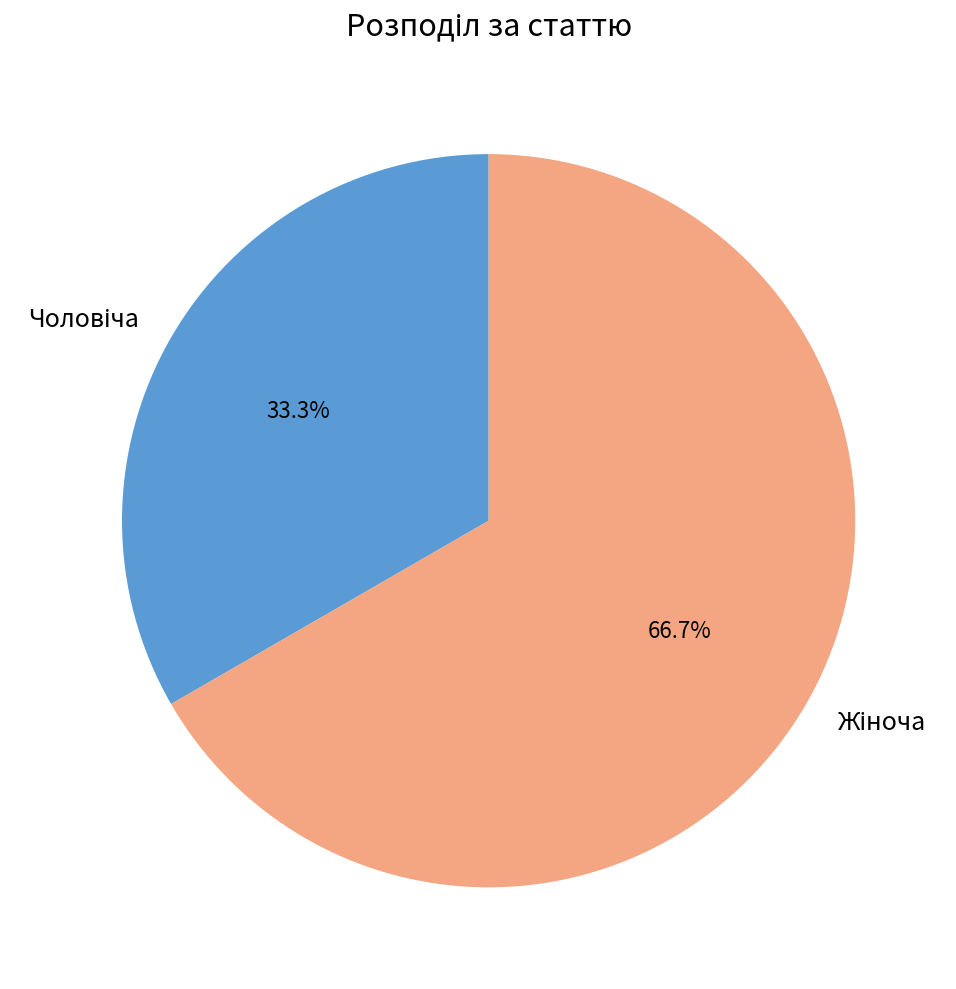

Count the number of slices in the pie.

2